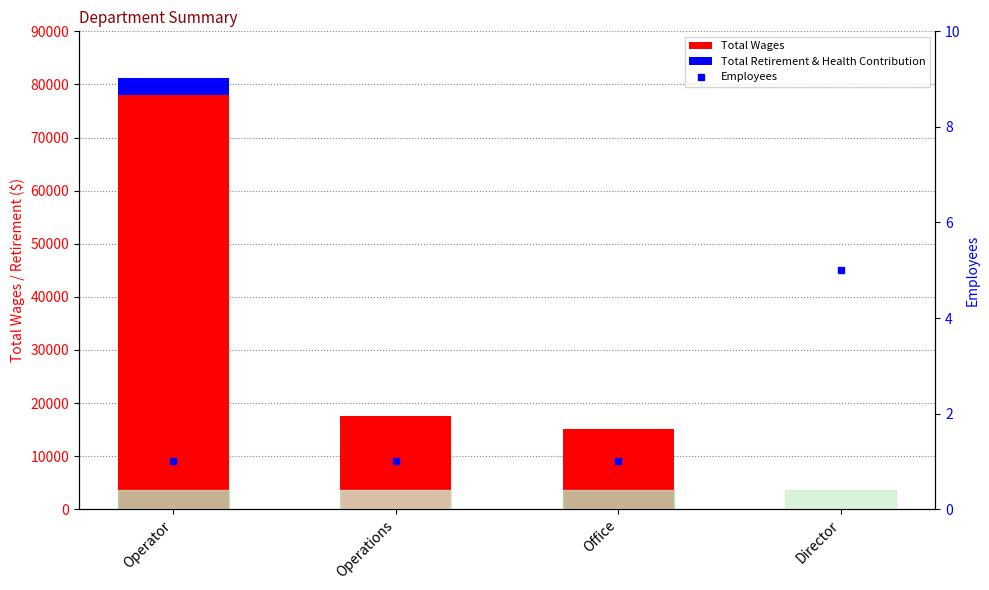

How many positive values does the Total Retirement & Health Contribution series have?

1